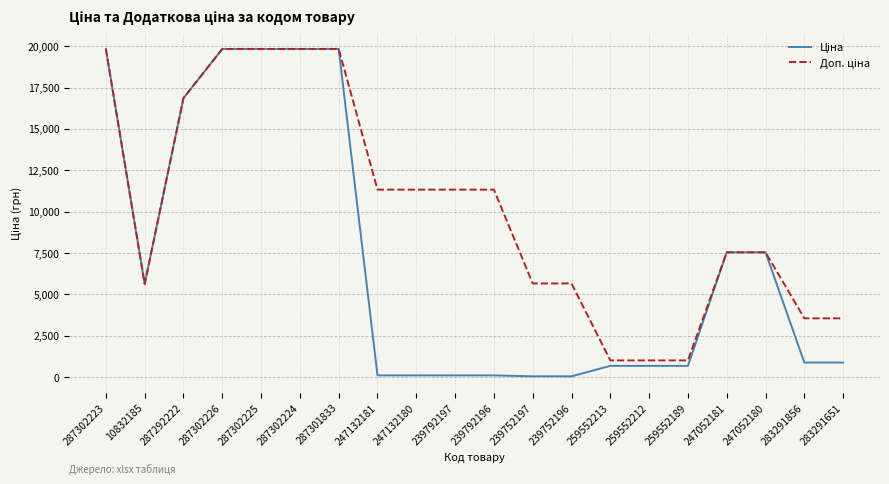

What is the total value across all series at 10832185?

11272.0